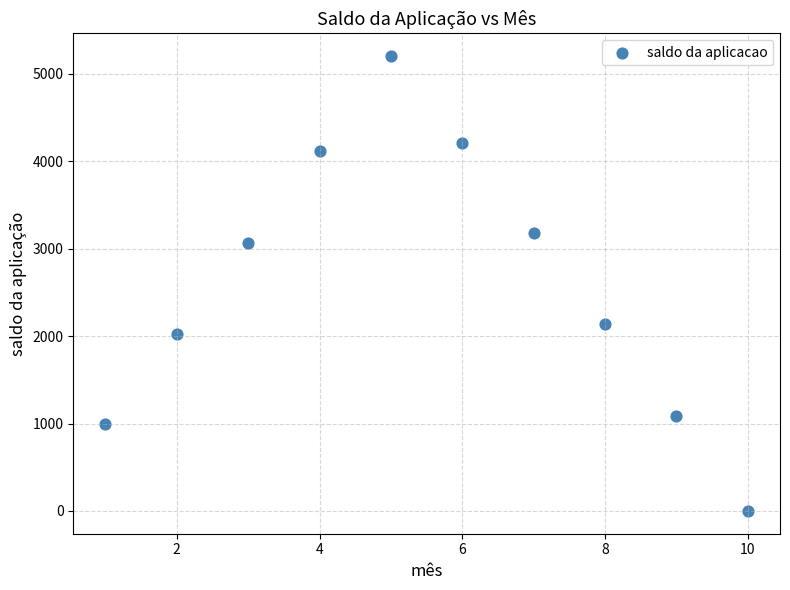

What is the range of X values (max minus min)?

9.0